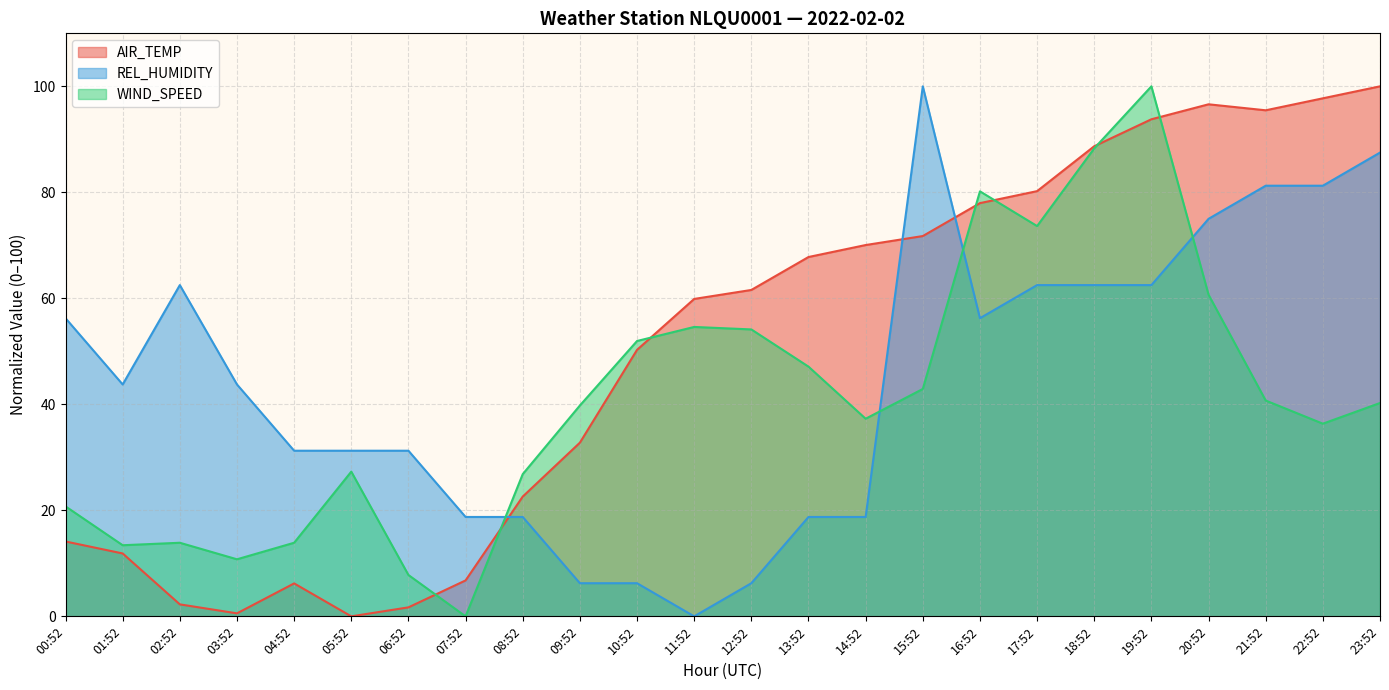

What is the label of the 8th point from the left?

07:52